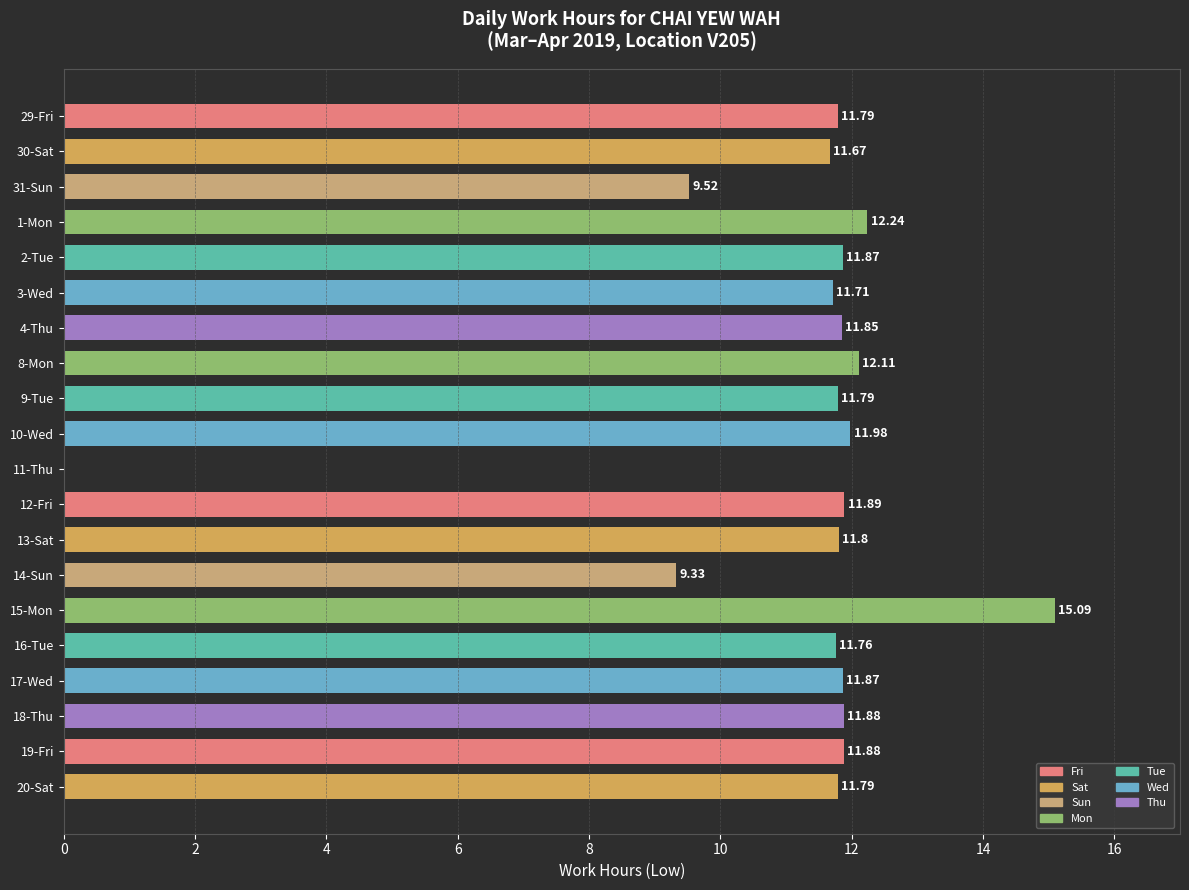

What is the sum of all values?

223.8